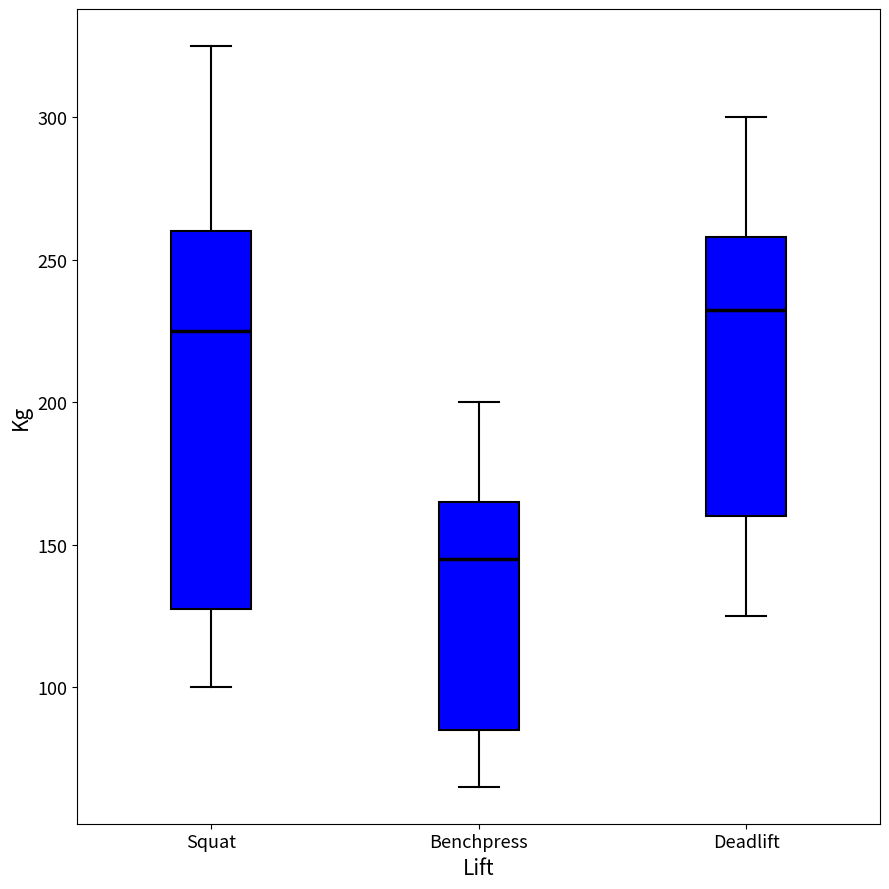

Reading left to right, read every box against the y-axis: the position of its median line, the range the box covers, and the ends of its whiskers. The values are not printed on the chart, so give them approximately, as read against the axis.

Squat: median 225, box 130 to 260, whiskers 100 to 325
Benchpress: median 145, box 85 to 165, whiskers 65 to 200
Deadlift: median 235, box 160 to 260, whiskers 125 to 300